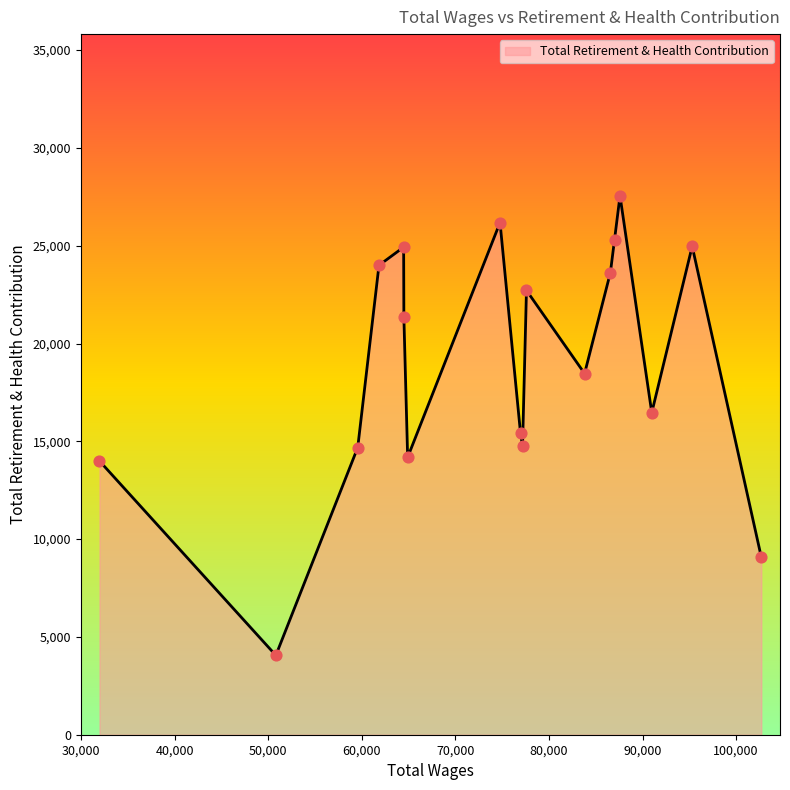

What is the maximum value shown in the chart?

27553